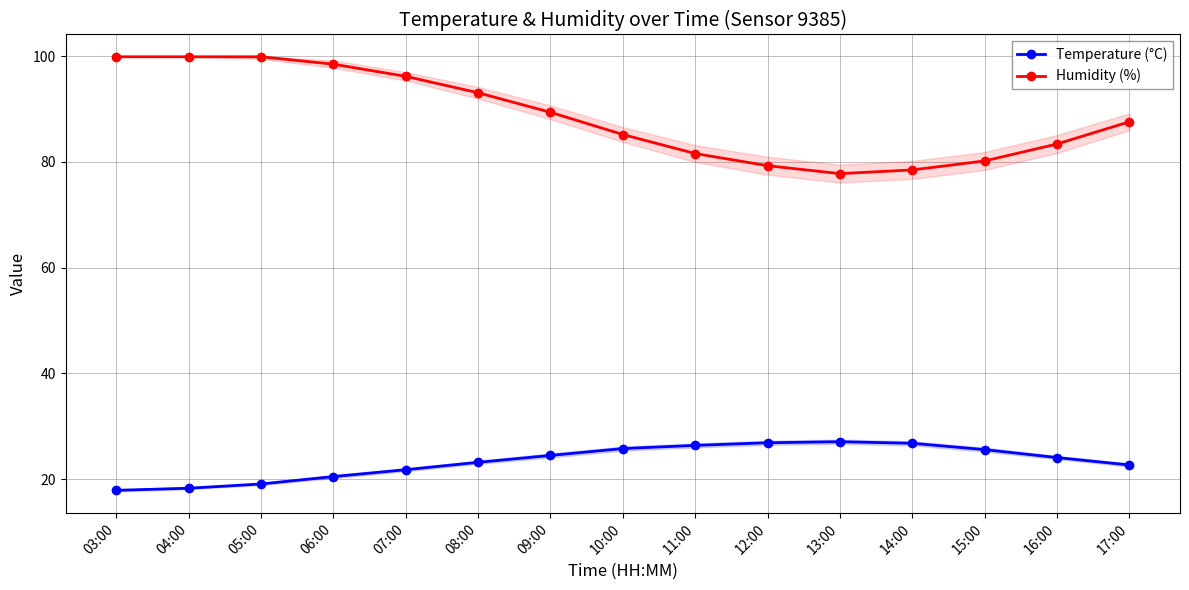

Is this an area chart (filled region under the line)?

No